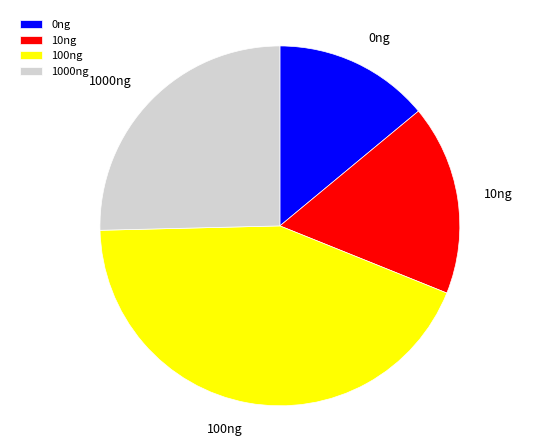

Rank the categories by value from highest to lowest.

100ng, 1000ng, 10ng, 0ng